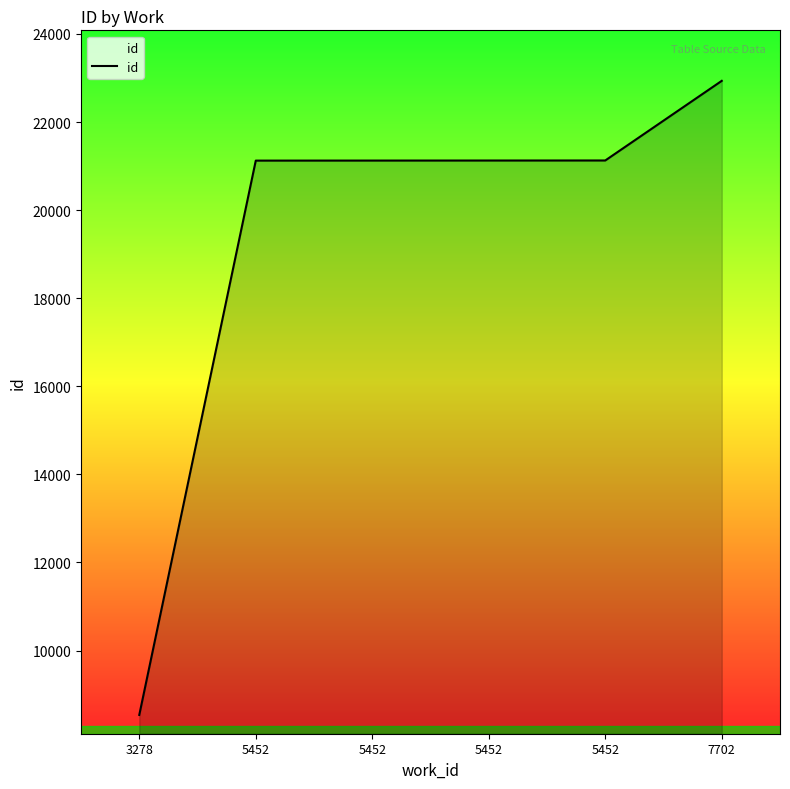

True or false: the data shows 37301 at 5452.

False